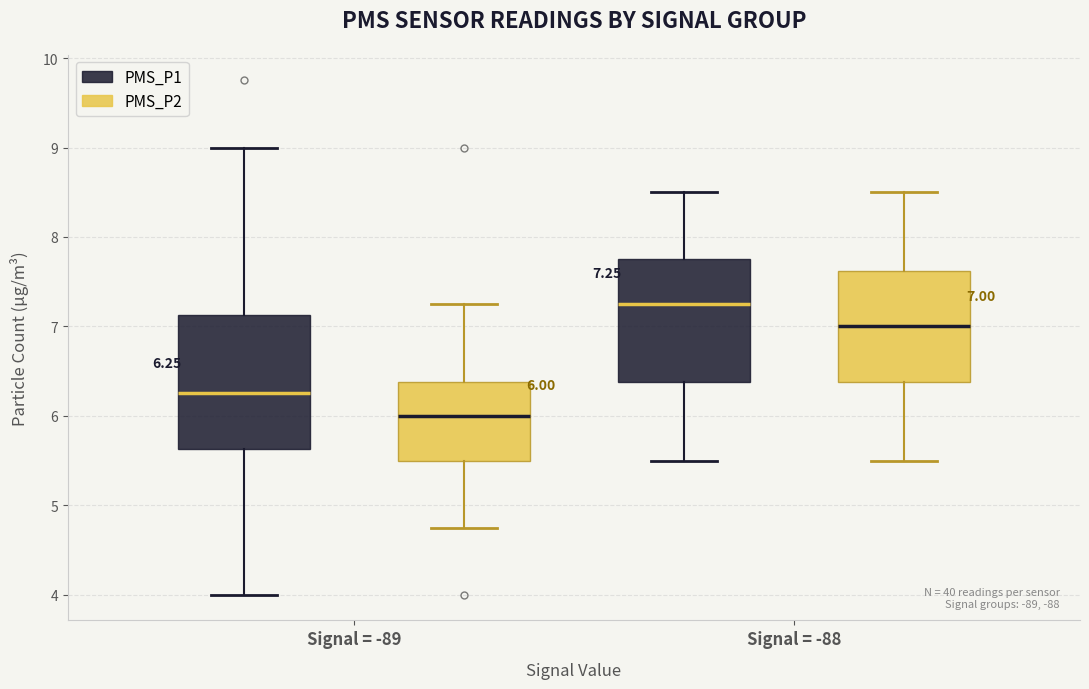

Which box is the tallest, from its lower edge to its upper edge?

Signal = -89 (PMS_P1)